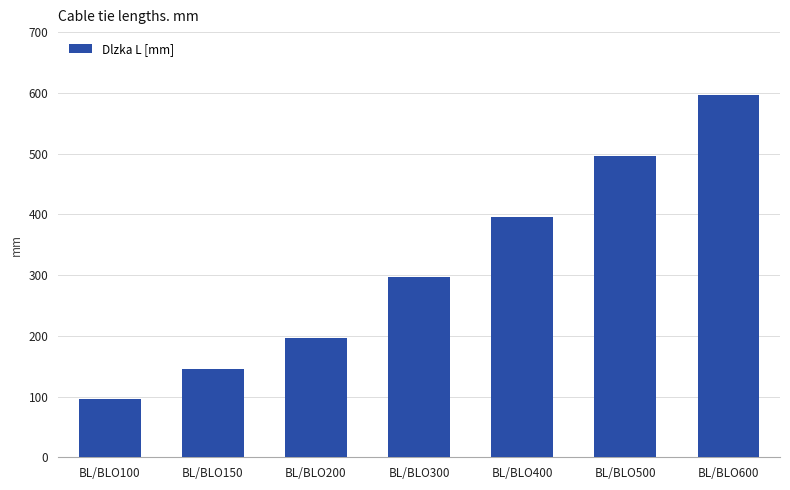

Which category has the highest value across all series?

BL/BLO600